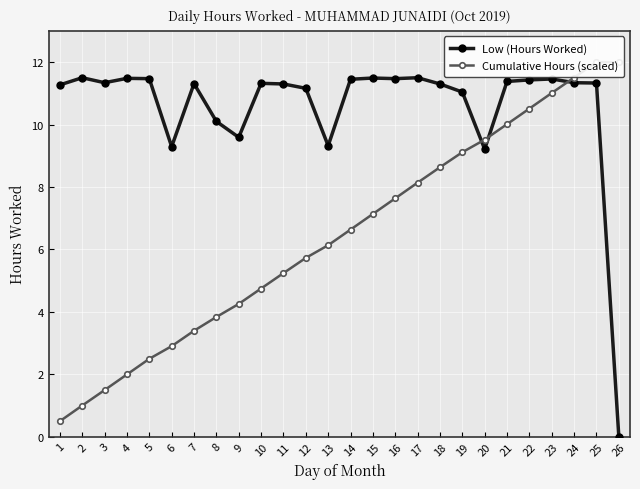

At which label is Cumulative Hours (scaled) closest to 6?

13